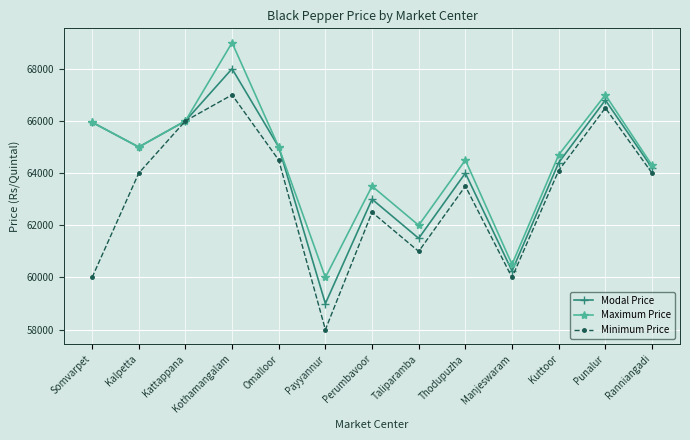

True or false: Maximum Price has a value of 30323 at Payyannur.

False